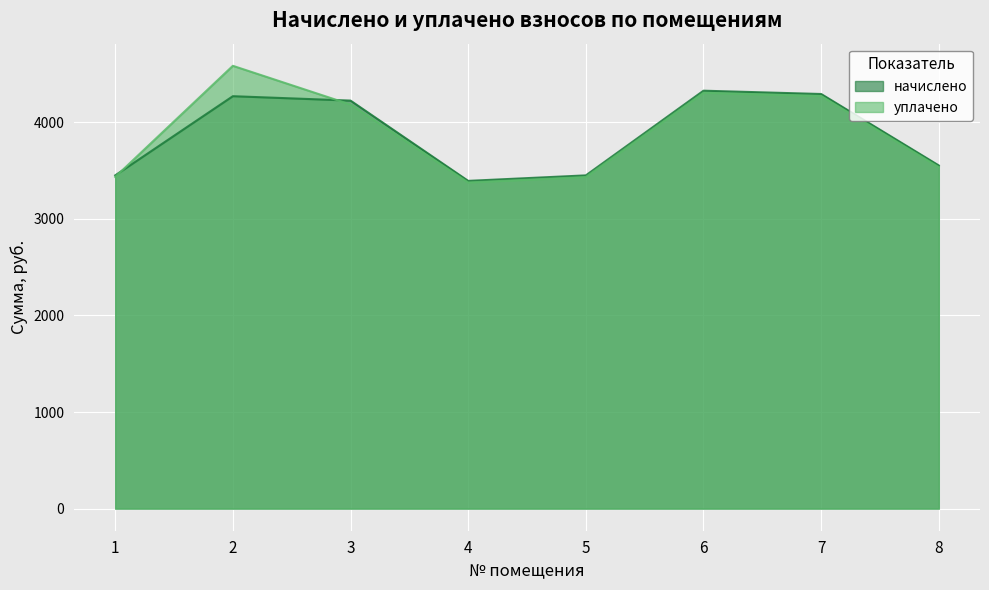

Rank the series at 6 from lowest to highest value.

уплачено, начислено